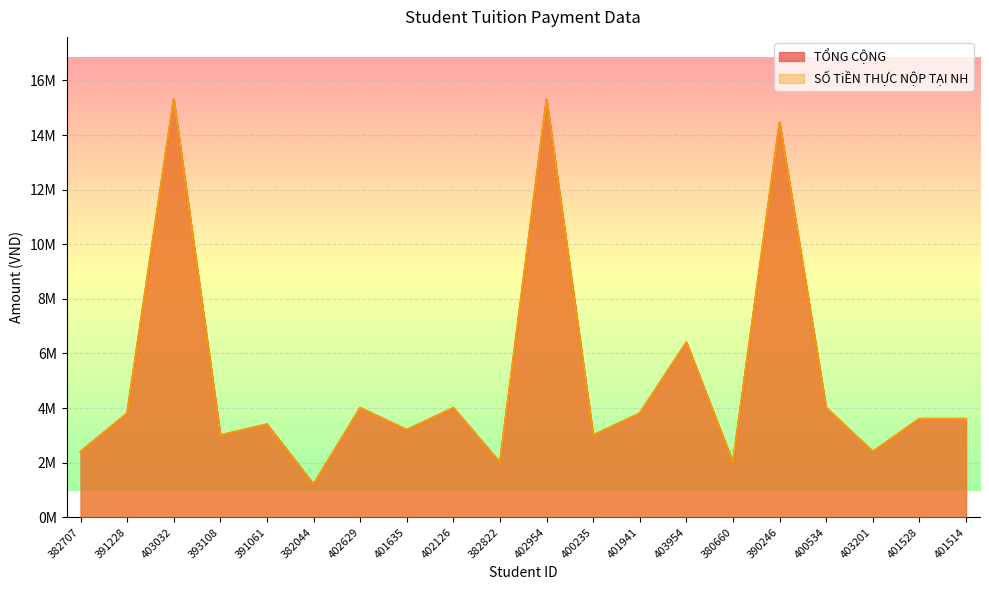

Rank the categories by TỔNG CỘNG value from lowest to highest.

382044, 382822, 380660, 382707, 403201, 393108, 400235, 401635, 391061, 401528, 401514, 391228, 401941, 402629, 402126, 400534, 403954, 390246, 403032, 402954